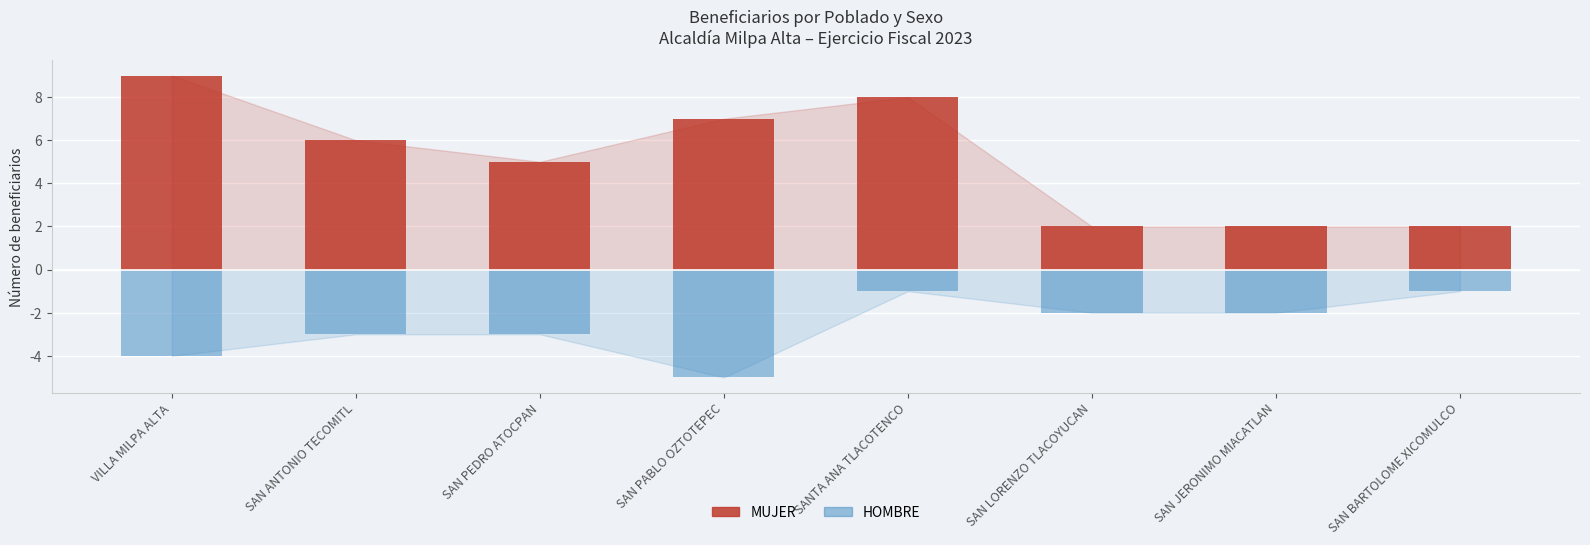

What is the value of the MUJER bar at the 1st from the left?

9